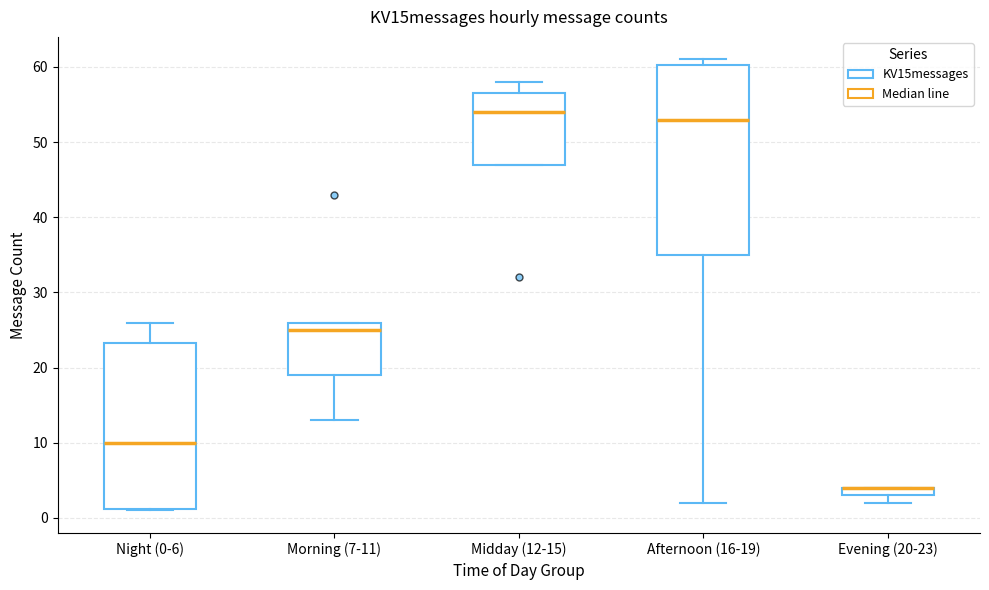

Where is the lower edge of the box for Night (0-6) on the y-axis? The values are not printed on the chart, so give them approximately, as read against the axis.

1